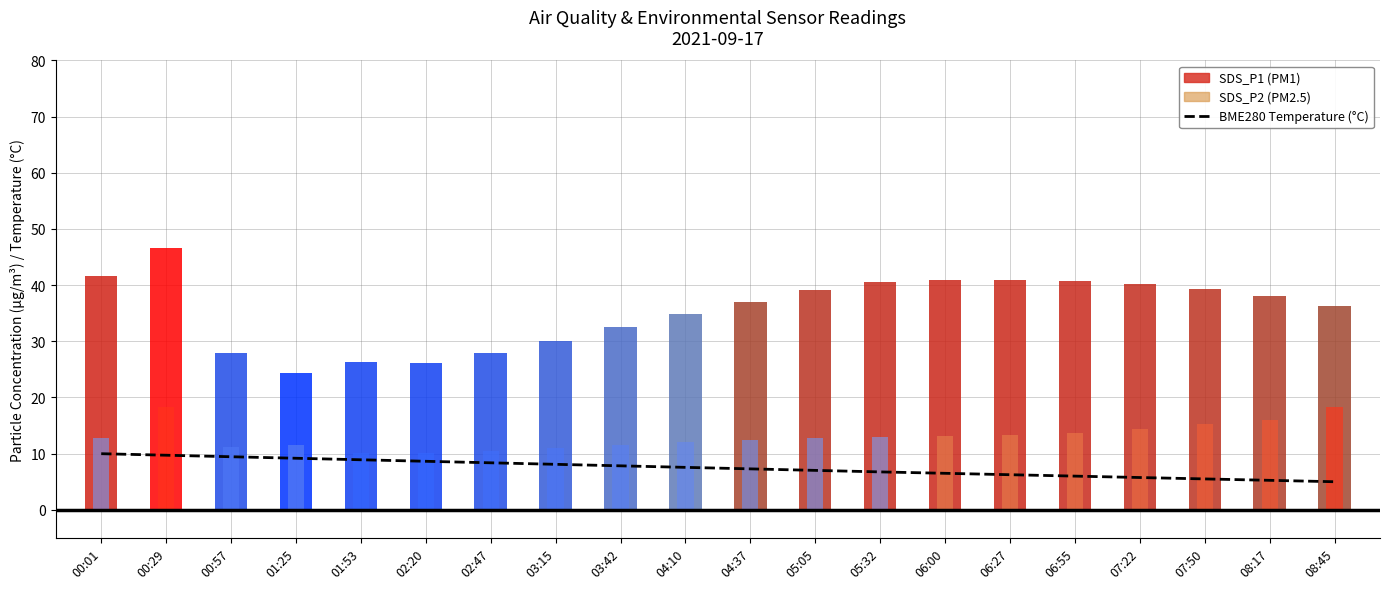

True or false: the data shows 3.1 at 02:20.

False